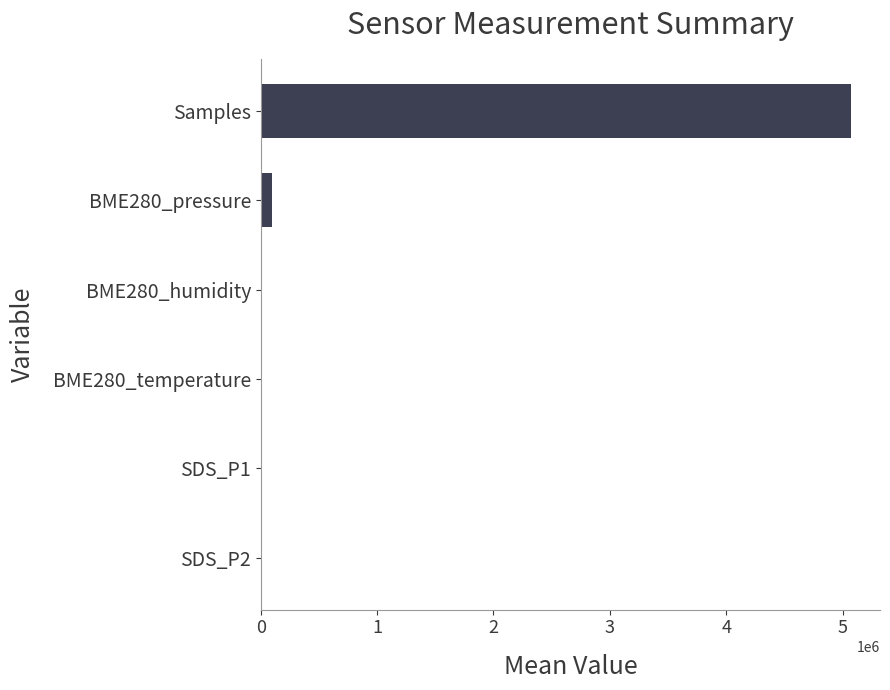

Count the number of values greater than 61.

3